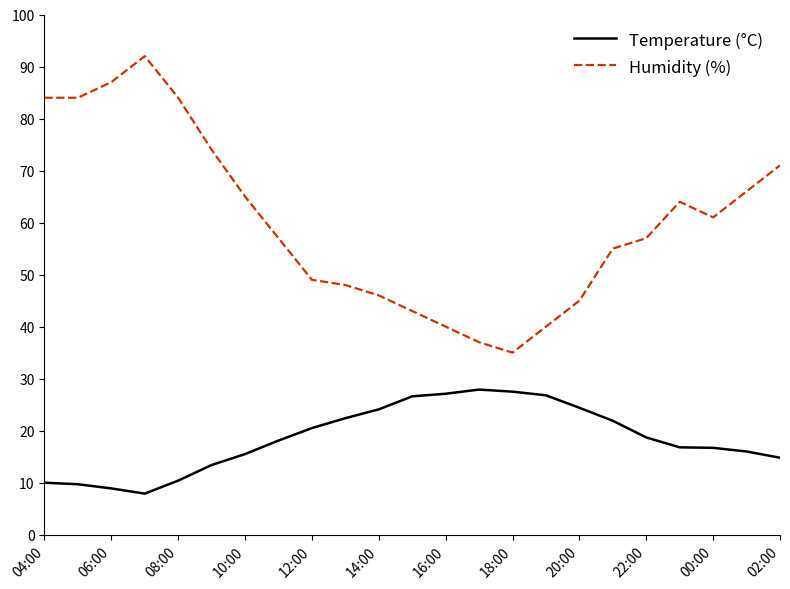

Which series has the largest total across all categories?

Humidity (%)